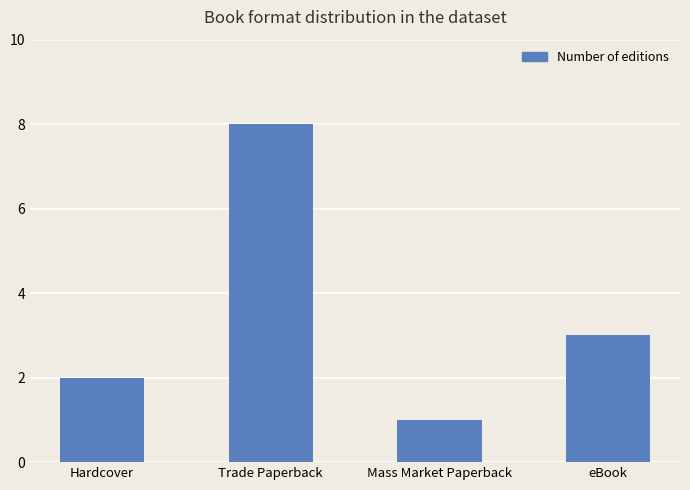

Read the value at eBook.

3